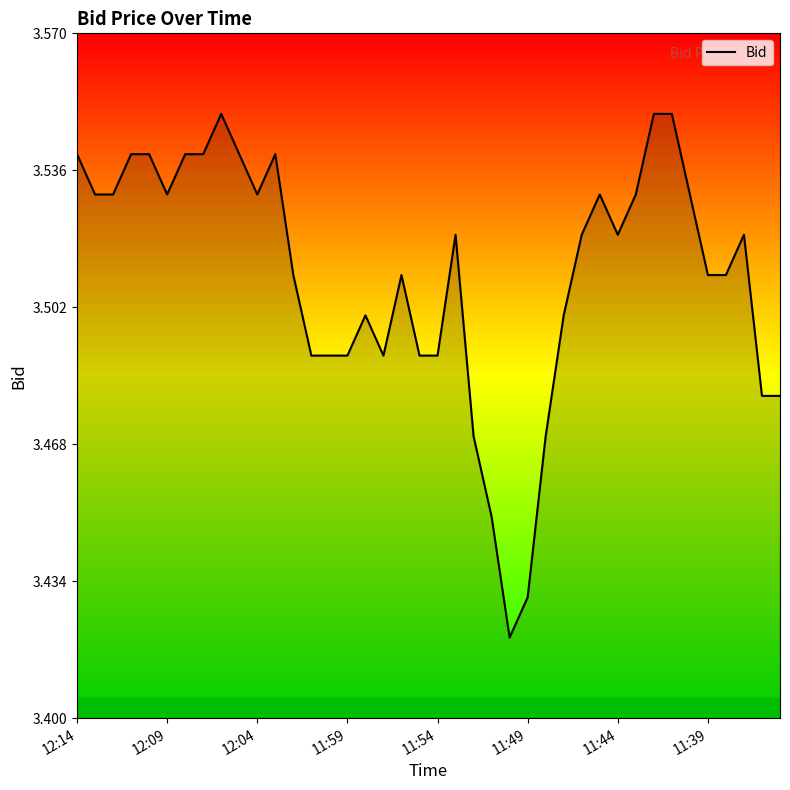

What is the value of the 20th point from the left?

3.5